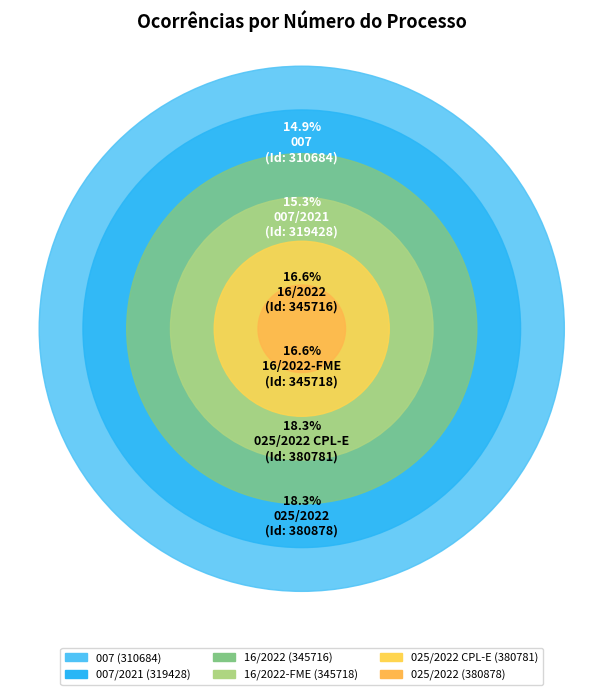

What is the total percentage of 16/2022-FME and 007?

31.5%